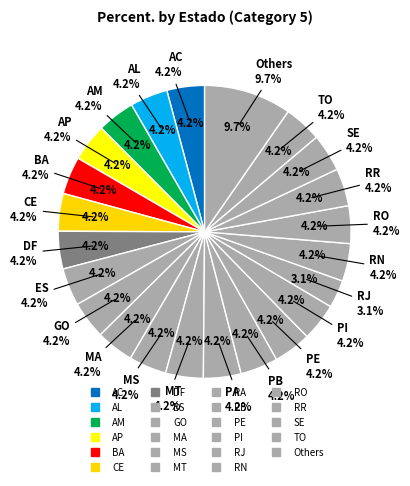

Is AL the majority of the pie?

No